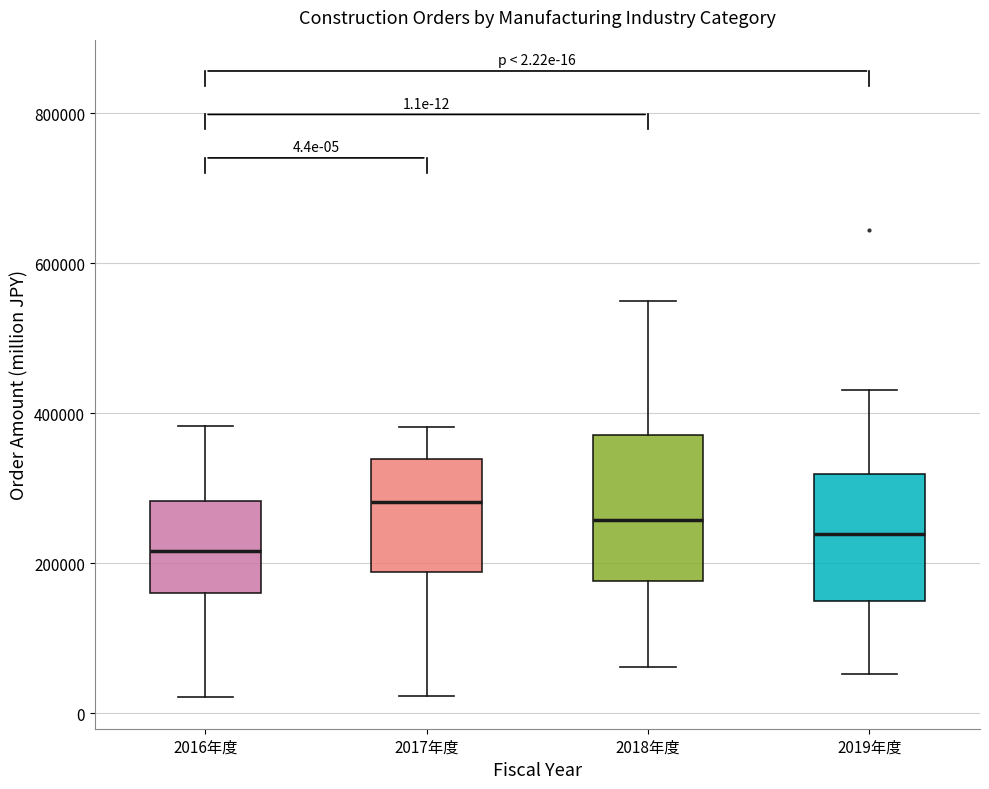

Which box is the tallest, from its lower edge to its upper edge?

2018年度